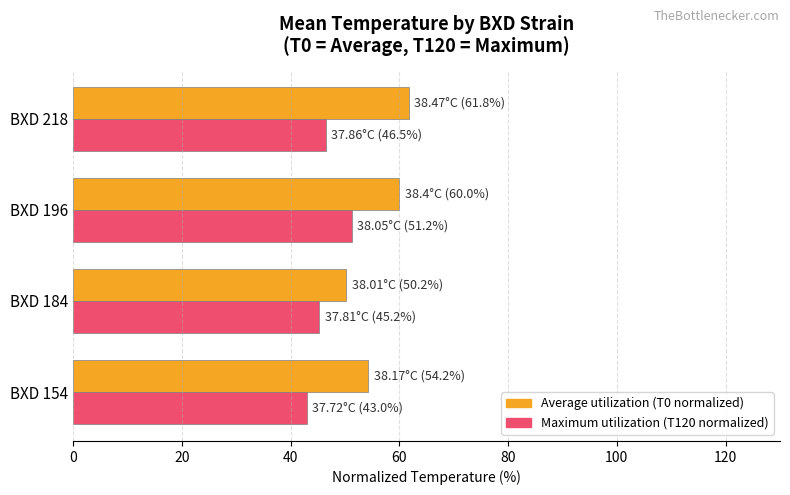

Where is Average utilization (T0 normalized) nearest to the value 56?

BXD 154